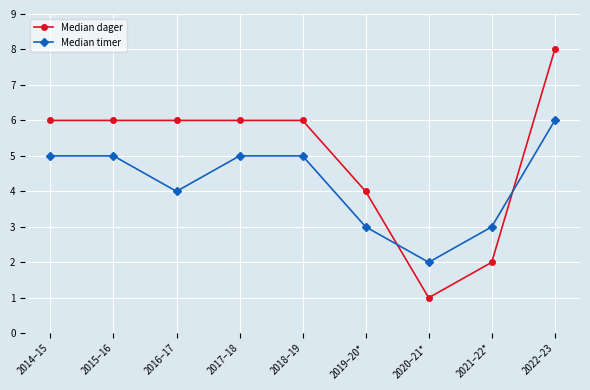

Read the Median timer value at 2018–19.

5